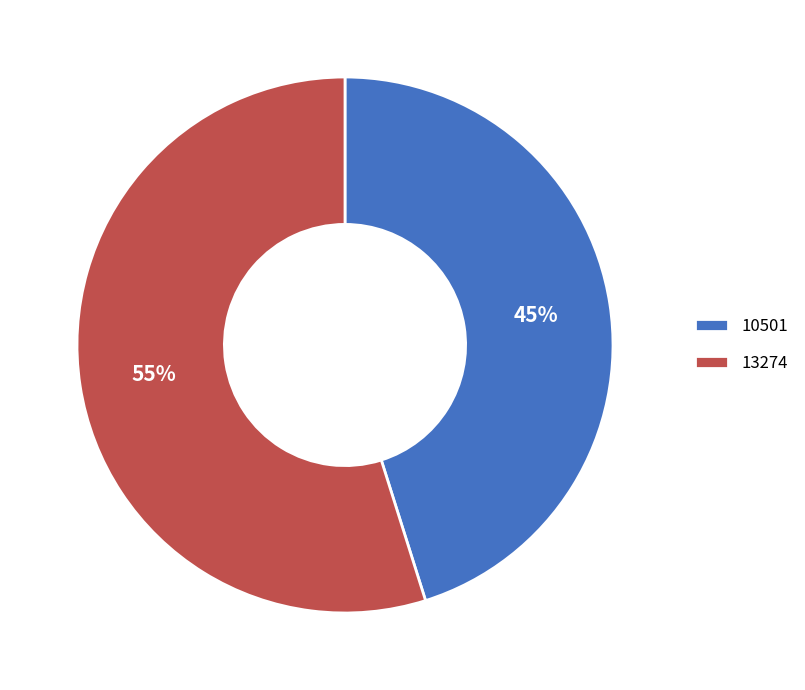

What is the smallest slice in the pie chart?

10501